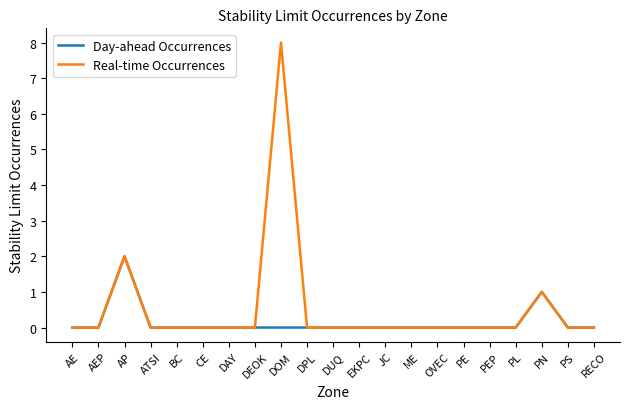

Which series has the largest total across all categories?

Real-time Occurrences